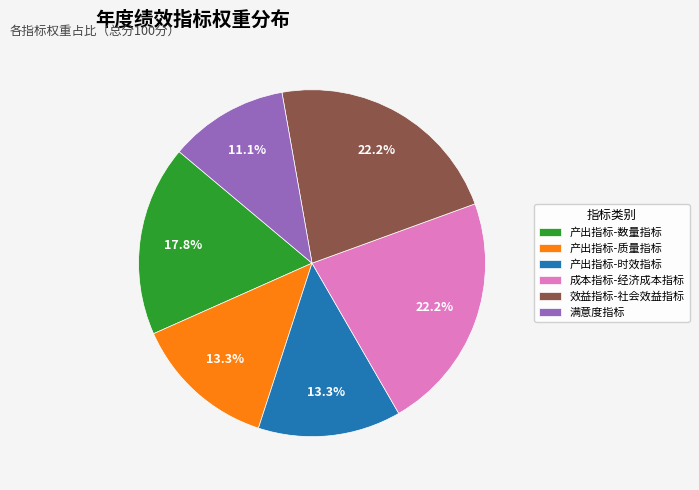

Is there any slice that represents more than half of the pie?

No